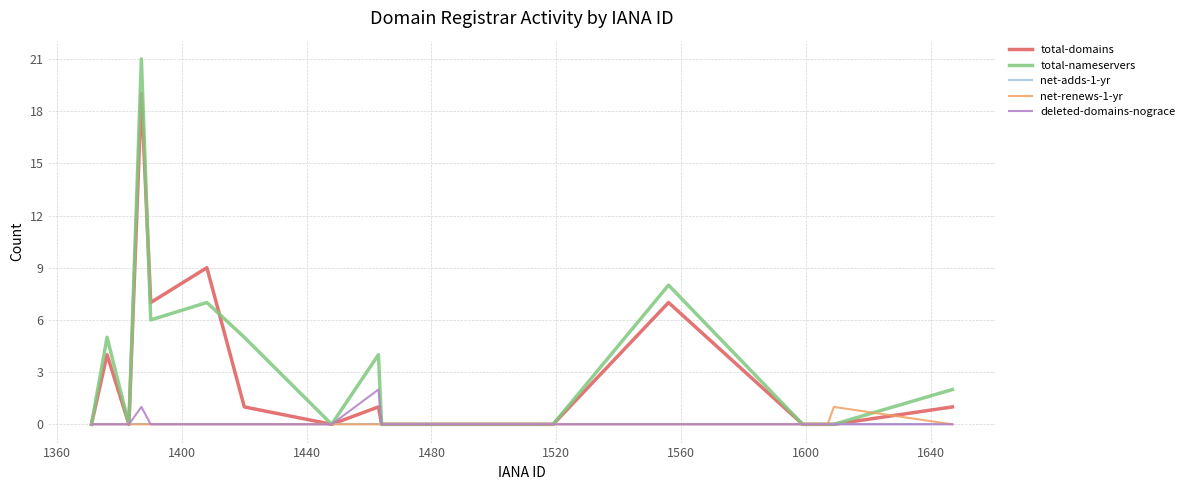

What is the difference between the second highest and minimum values in the deleted-domains-nograce series?

1